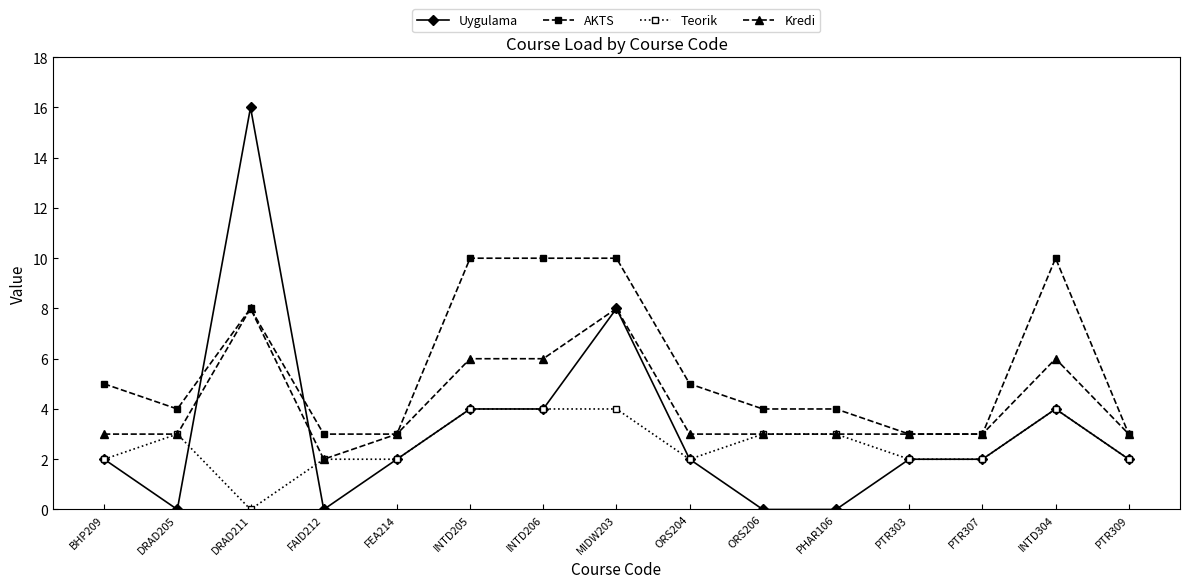

Reading right to left, transcribe all the data shown in this chart.

Uygulama: PTR309=2	INTD304=4	PTR307=2	PTR303=2	PHAR106=0	ORS206=0	ORS204=2	MIDW203=8	INTD206=4	INTD205=4	FEA214=2	FAID212=0	DRAD211=16	DRAD205=0	BHP209=2
AKTS: PTR309=3	INTD304=10	PTR307=3	PTR303=3	PHAR106=4	ORS206=4	ORS204=5	MIDW203=10	INTD206=10	INTD205=10	FEA214=3	FAID212=3	DRAD211=8	DRAD205=4	BHP209=5
Teorik: PTR309=2	INTD304=4	PTR307=2	PTR303=2	PHAR106=3	ORS206=3	ORS204=2	MIDW203=4	INTD206=4	INTD205=4	FEA214=2	FAID212=2	DRAD211=0	DRAD205=3	BHP209=2
Kredi: PTR309=3	INTD304=6	PTR307=3	PTR303=3	PHAR106=3	ORS206=3	ORS204=3	MIDW203=8	INTD206=6	INTD205=6	FEA214=3	FAID212=2	DRAD211=8	DRAD205=3	BHP209=3